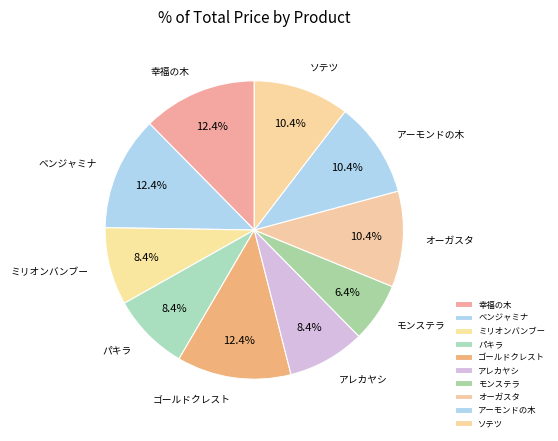

Combined, what portion of the pie is ベンジャミナ and 幸福の木?

24.8%